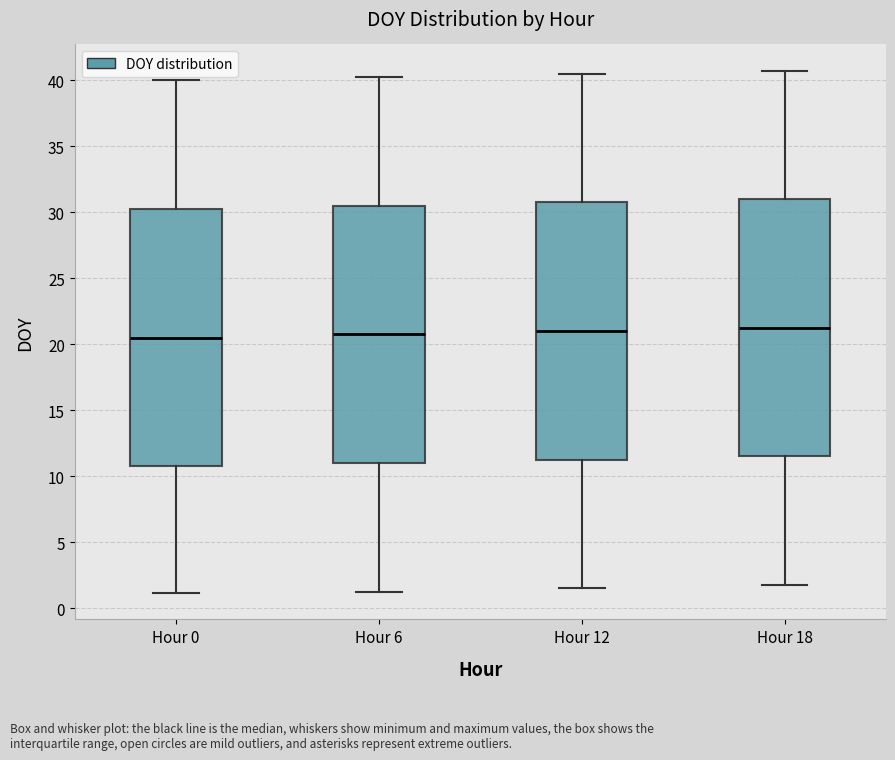

Reading left to right, read every box against the y-axis: the position of its median line, the range the box covers, and the ends of its whiskers. The values are not printed on the chart, so give them approximately, as read against the axis.

Hour 0: median 20.5, box 11.0 to 30.5, whiskers 1.0 to 40.0
Hour 6: median 21.0, box 11.0 to 30.5, whiskers 1.5 to 40.5
Hour 12: median 21.0, box 11.5 to 31.0, whiskers 1.5 to 40.5
Hour 18: median 21.5, box 11.5 to 31.0, whiskers 2.0 to 41.0